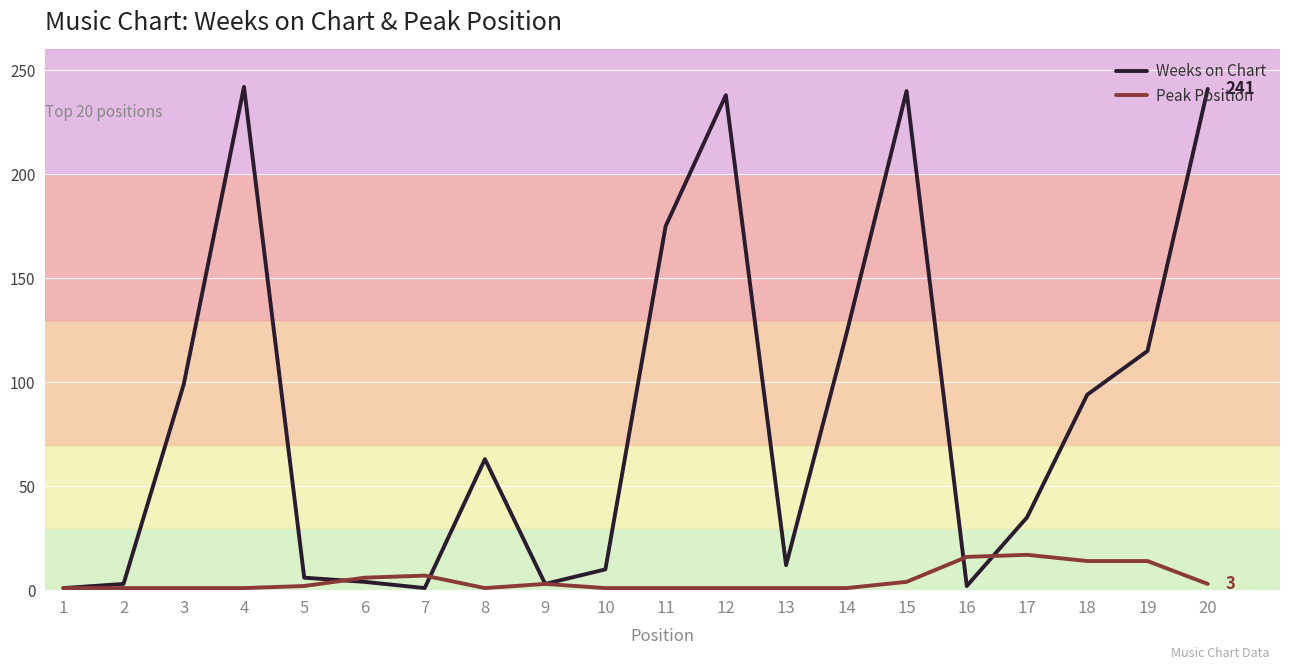

The Weeks on Chart series shows 128 at 4. True or false?

False